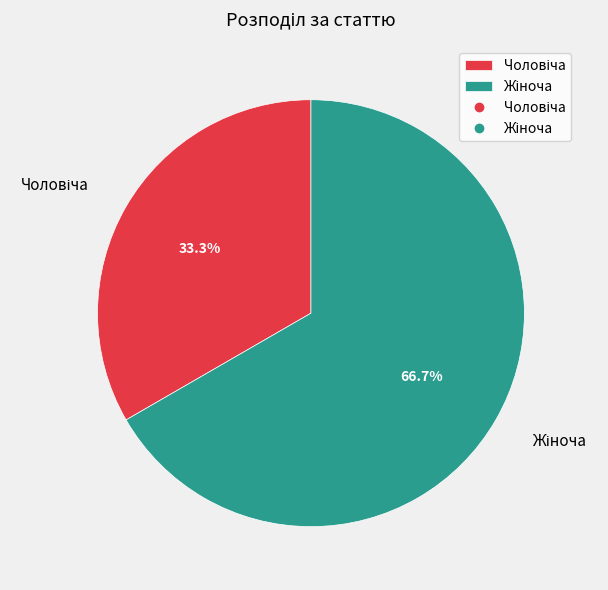

Does any single category account for the majority?

Yes